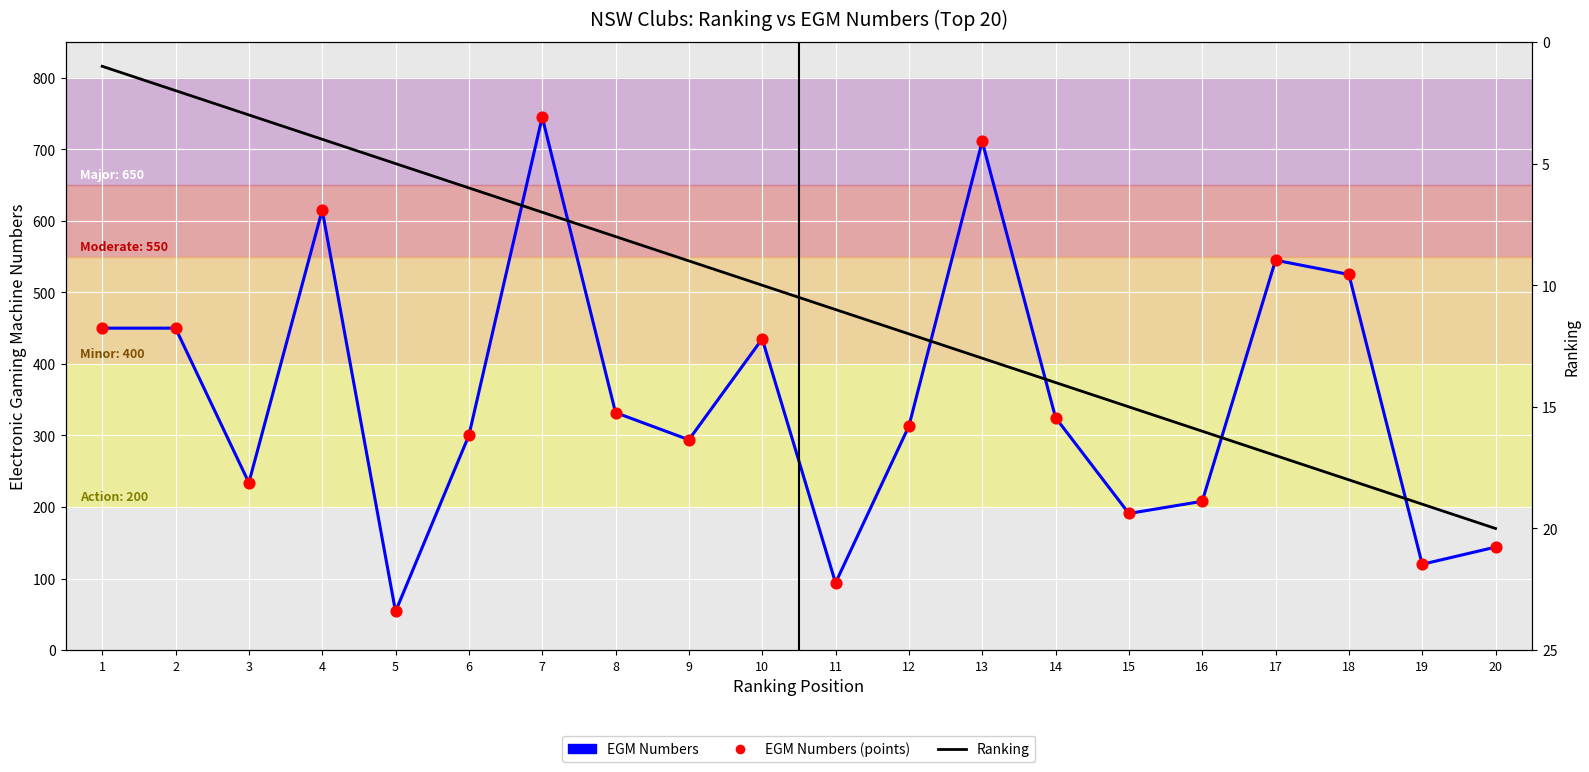

Which series contains the highest Y value?

EGM Numbers